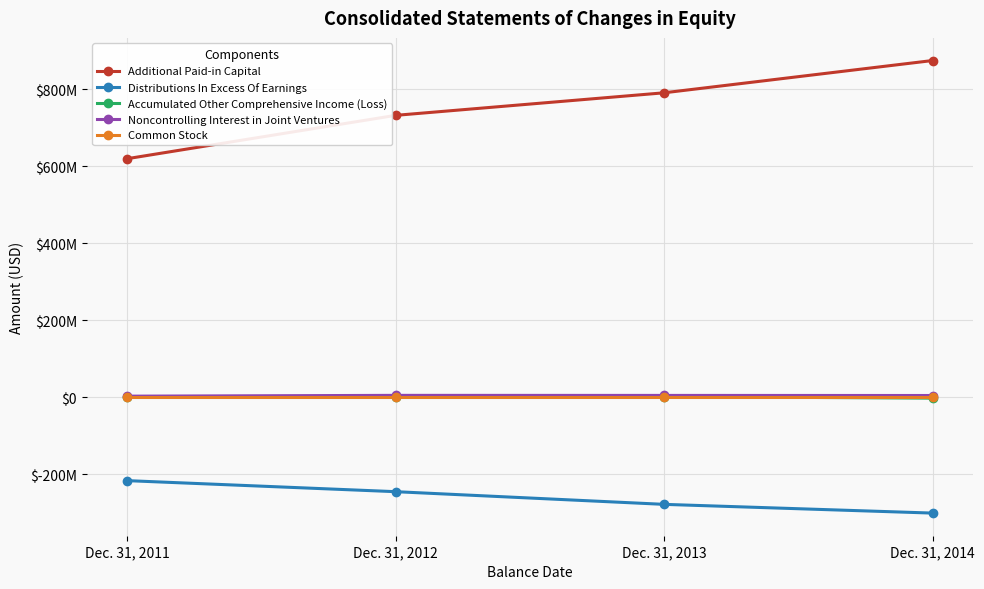

Is this an area chart (filled region under the line)?

No